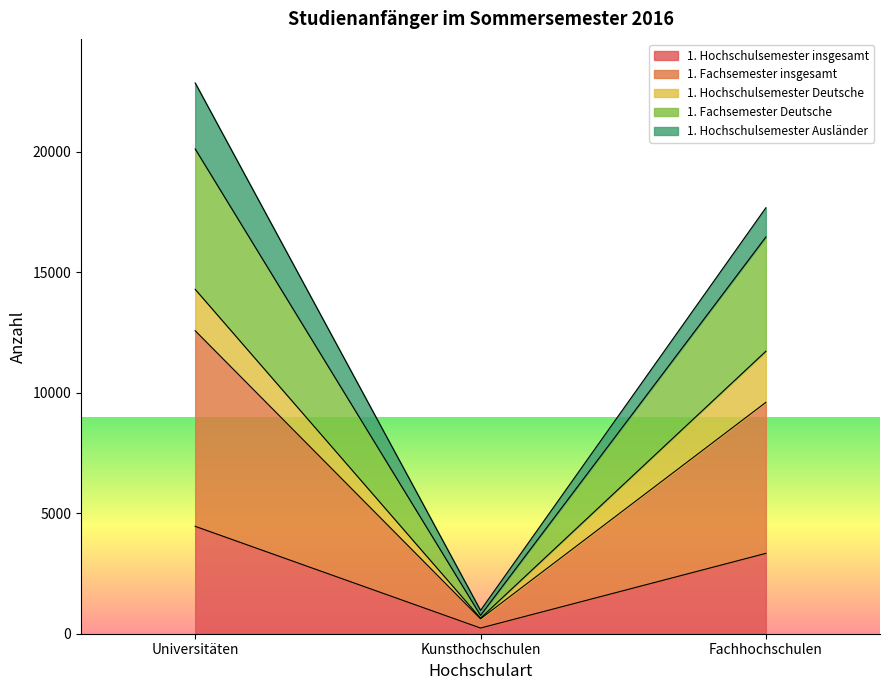

Which series changed the most between Universitäten and Fachhochschulen?

1. Fachsemester insgesamt